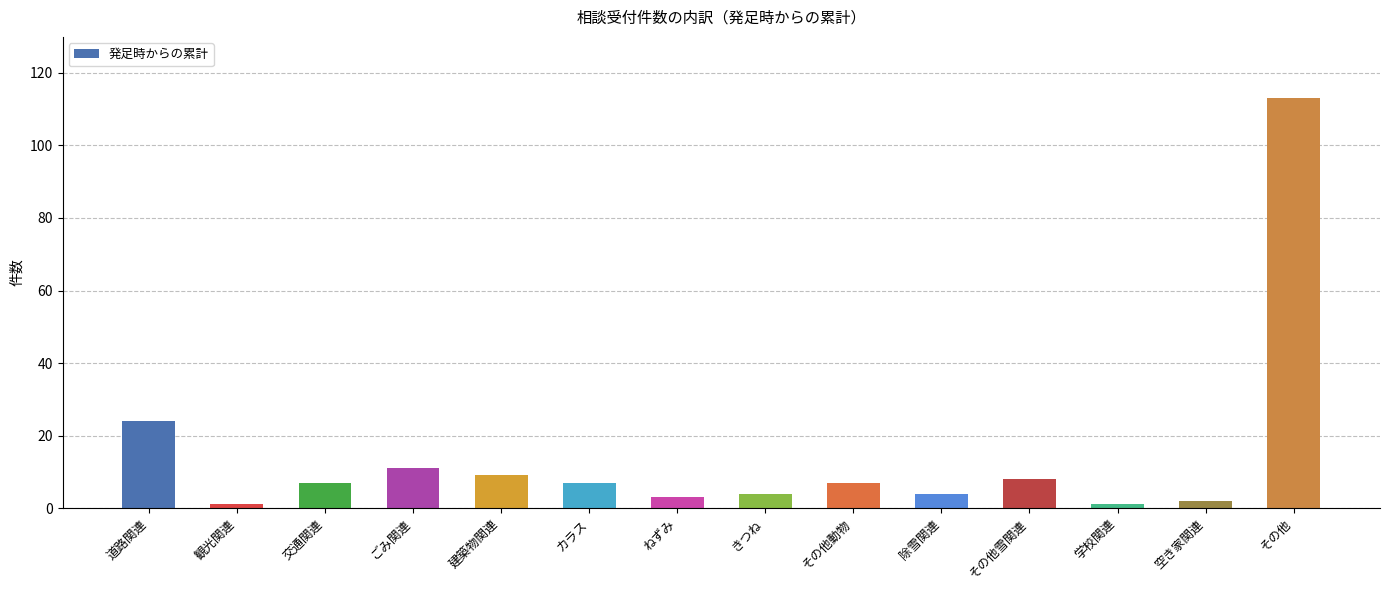

Are the bars grouped side by side (vs. stacked)?

No